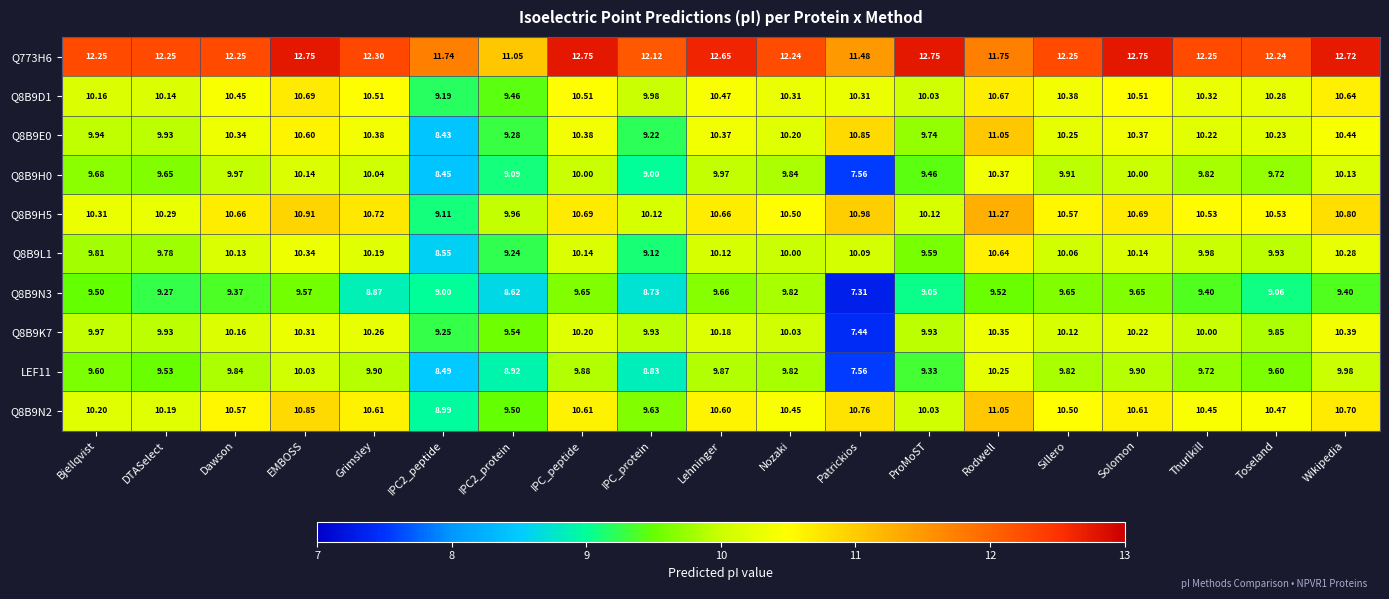

Which series has the widest spread of values?

Q8B9K7